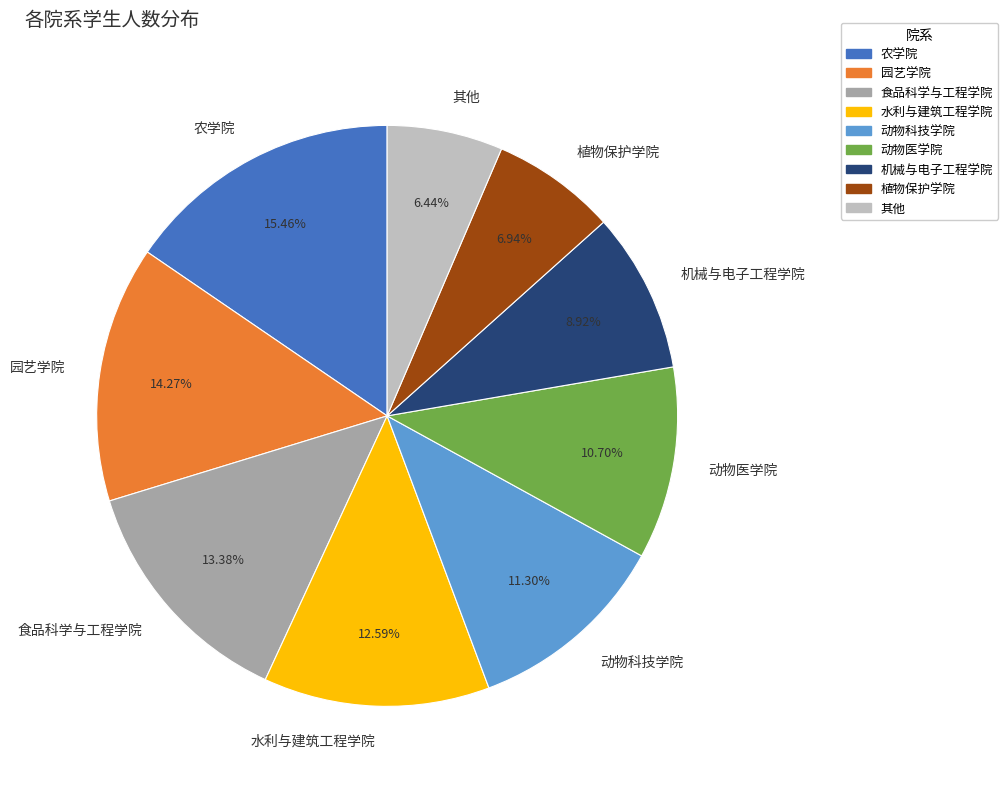

How many slices are in this pie chart?

9